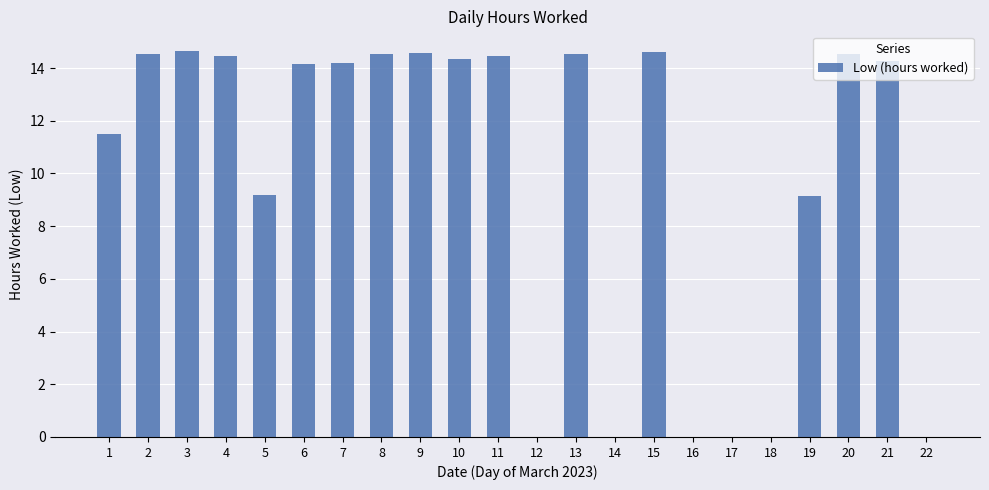

The value at 22 is 6.0. True or false?

False